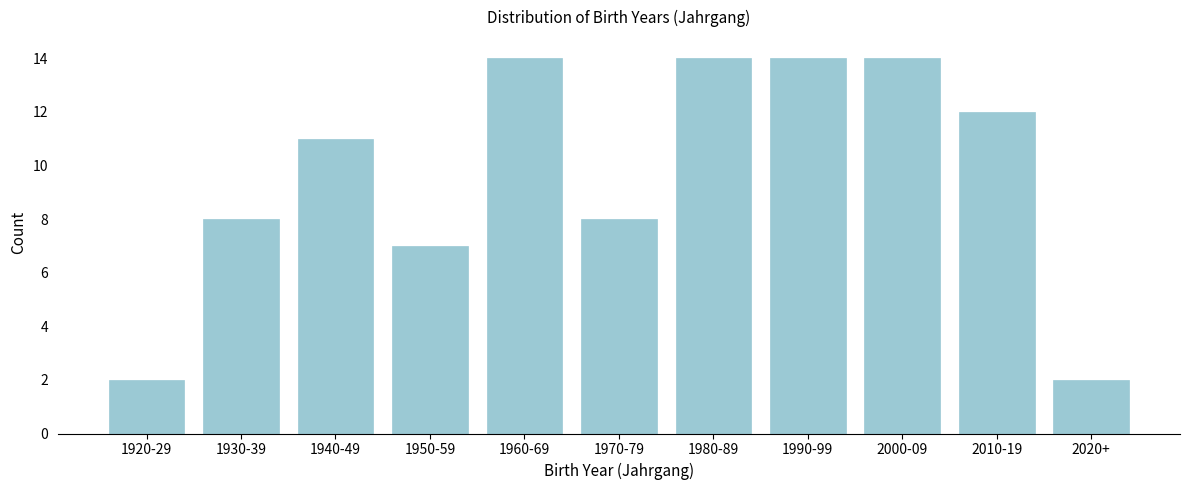

Reading right to left, list all the values displayed in this chart.

2	12	14	14	14	8	14	7	11	8	2